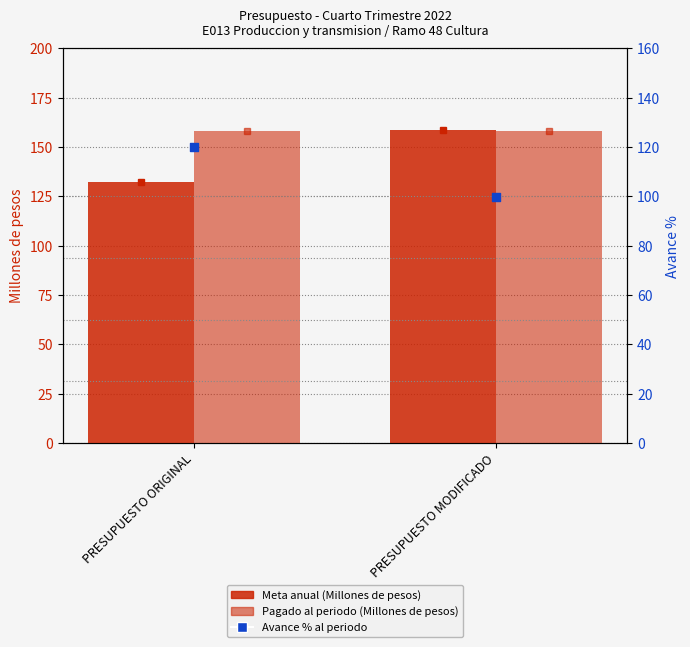

Which series contains the lowest Y value?

Avance % al periodo